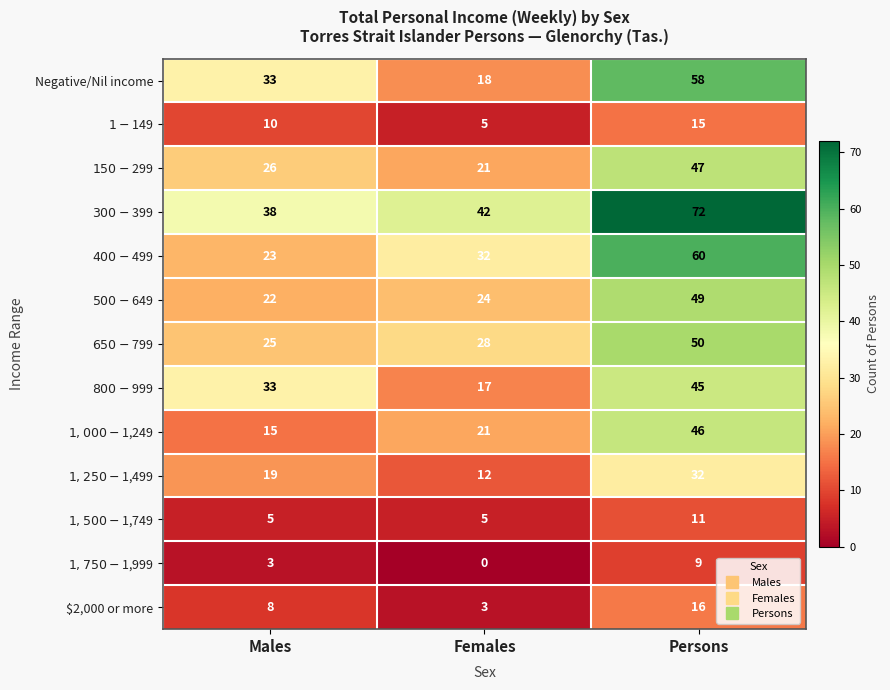

What is the sum of the Negative/Nil income values at Females and Persons?

76